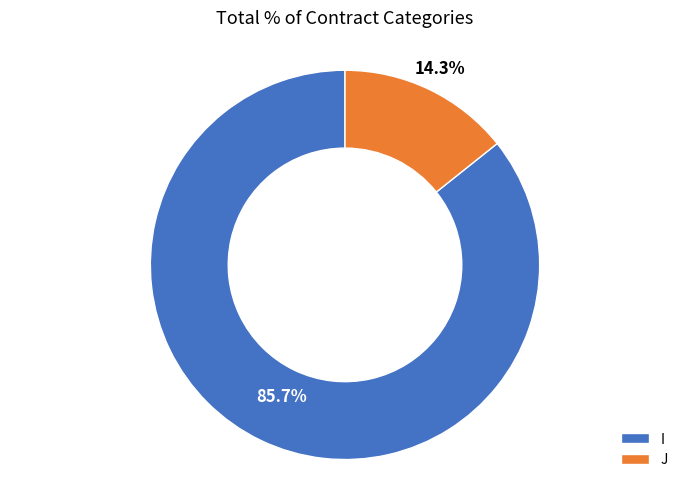

Count the number of slices in the pie.

2